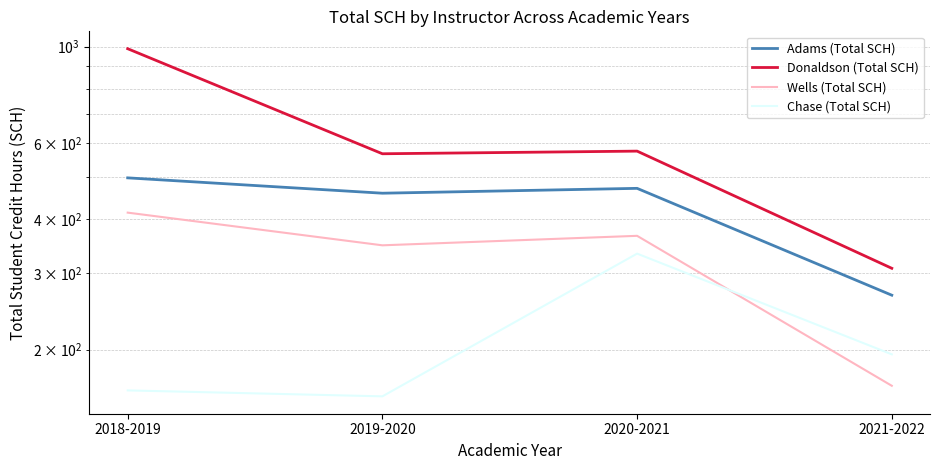

Which series has the widest spread of values?

Donaldson (Total SCH)